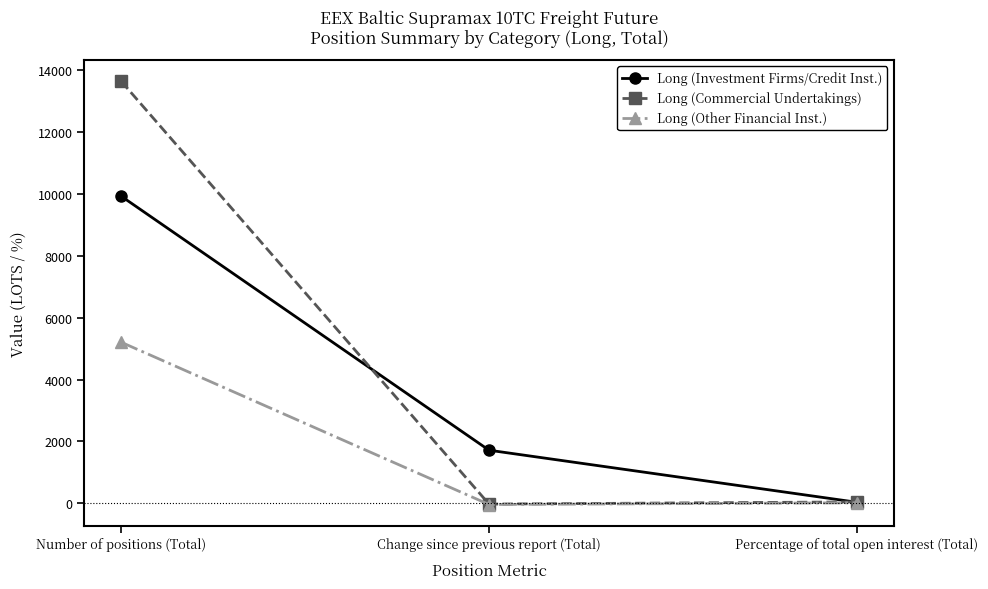

List the series in order of their overall mean, highest first.

Long (Commercial Undertakings), Long (Investment Firms/Credit Inst.), Long (Other Financial Inst.)